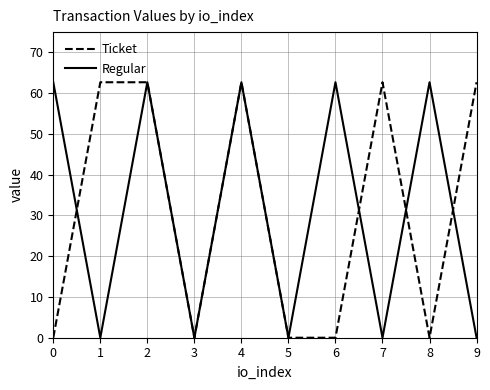

How many series are shown in this chart?

2